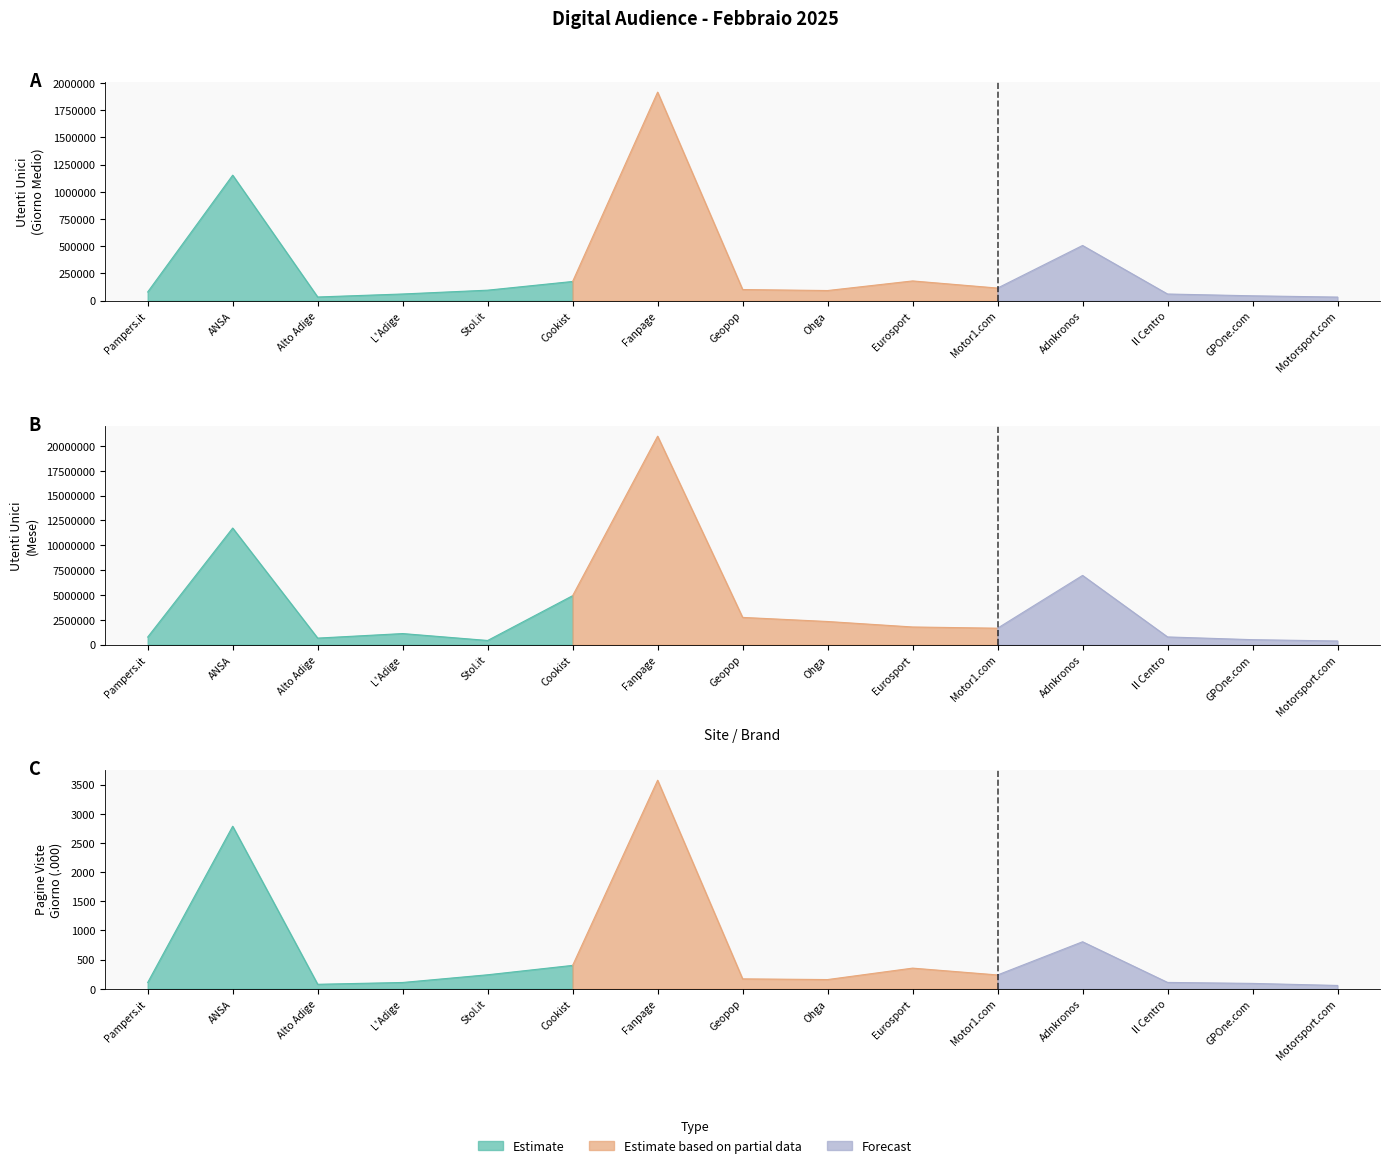

Which series changed the most between Eurosport and Adnkronos?

Utenti Unici (Mese)